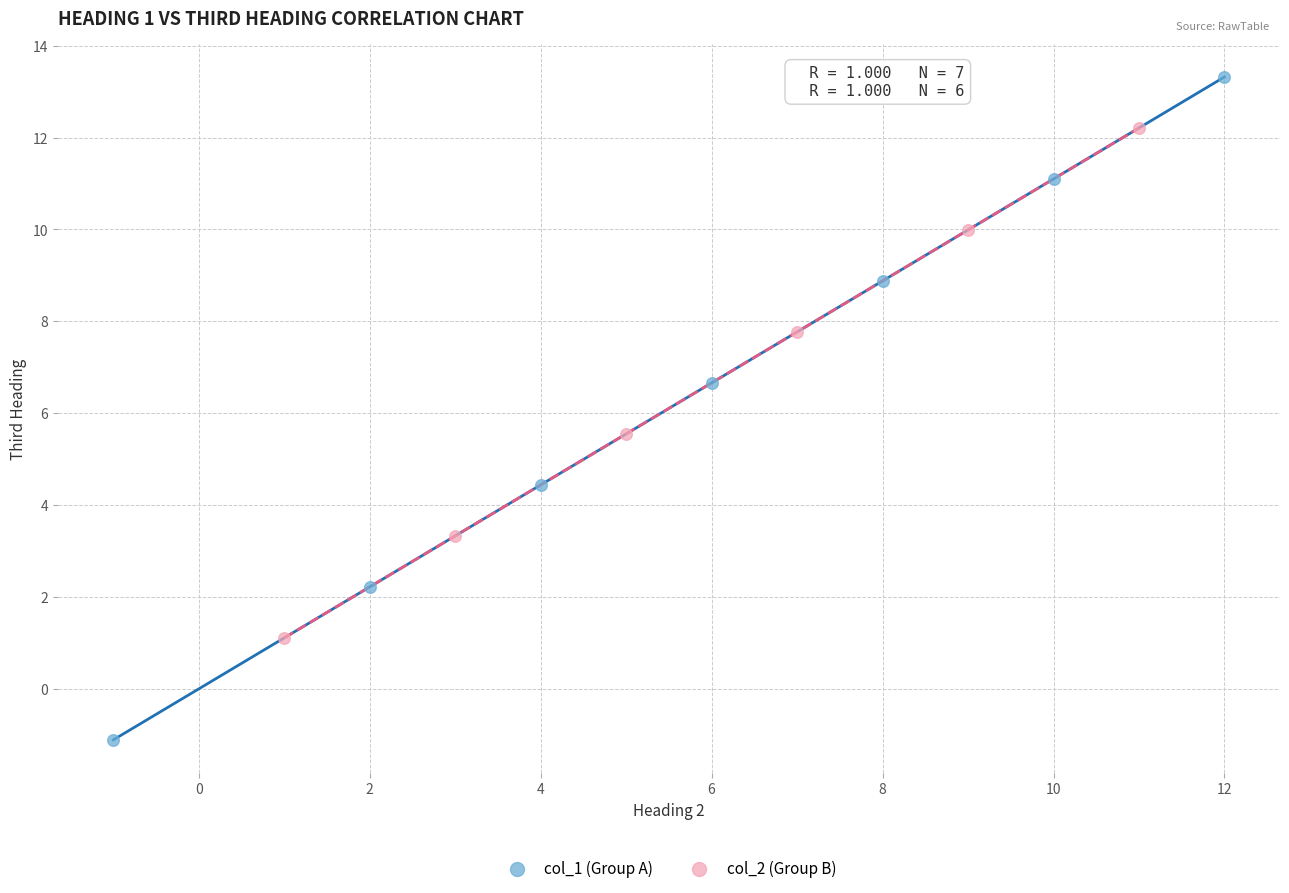

Which series contains the highest Y value?

col_1 (Group A)